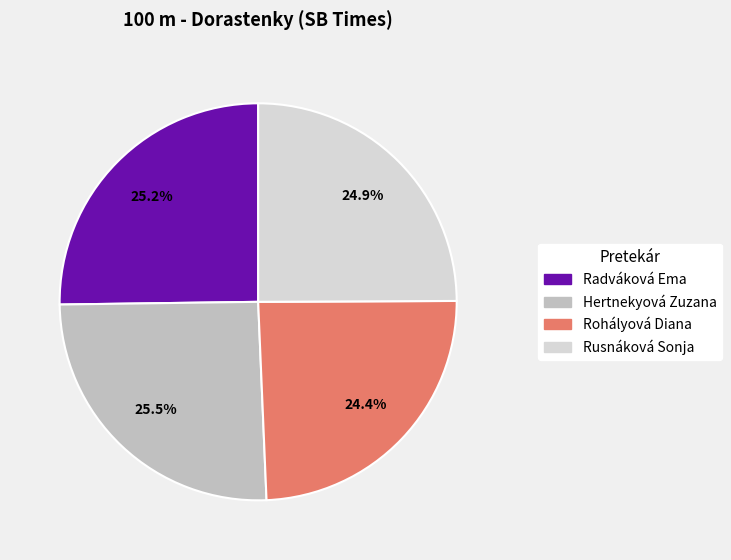

How many segments does this pie chart have?

4